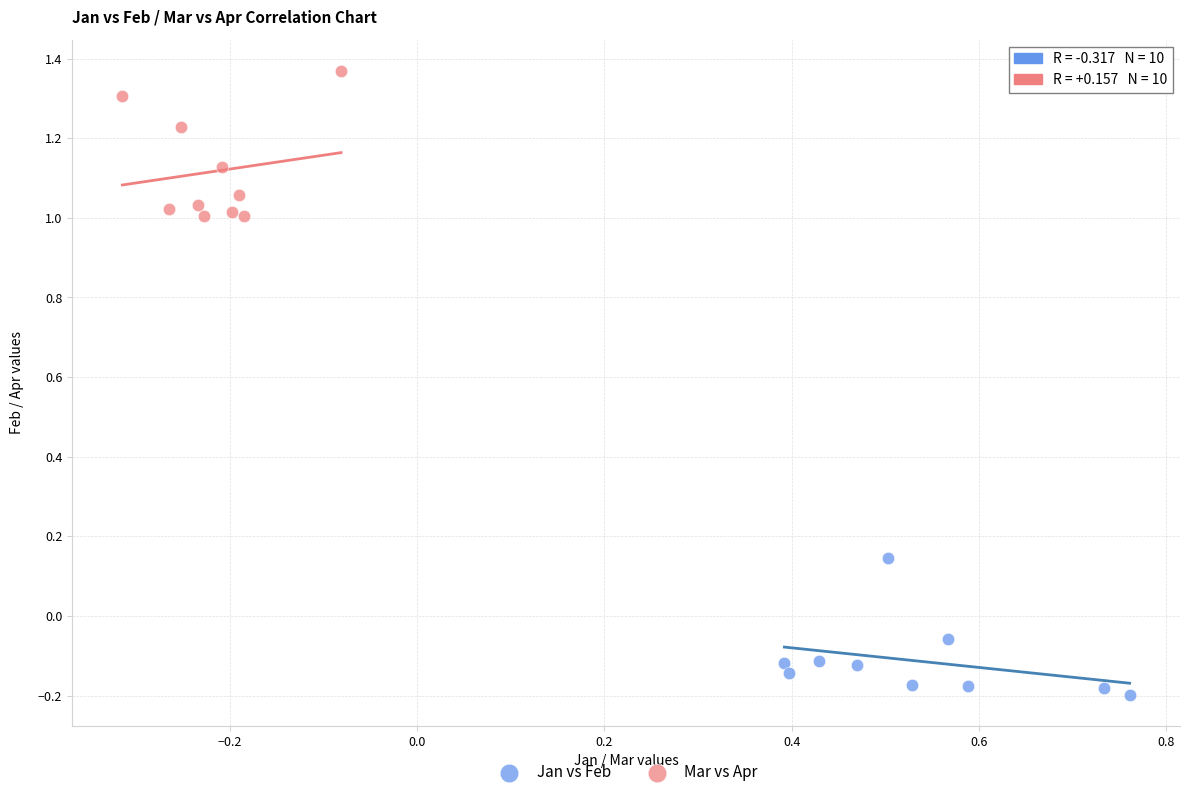

Which series contains the lowest Y value?

Jan vs Feb